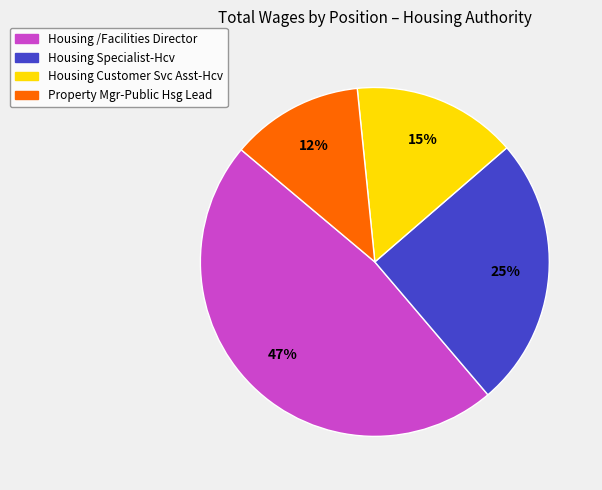

Is there a majority slice in this chart?

No